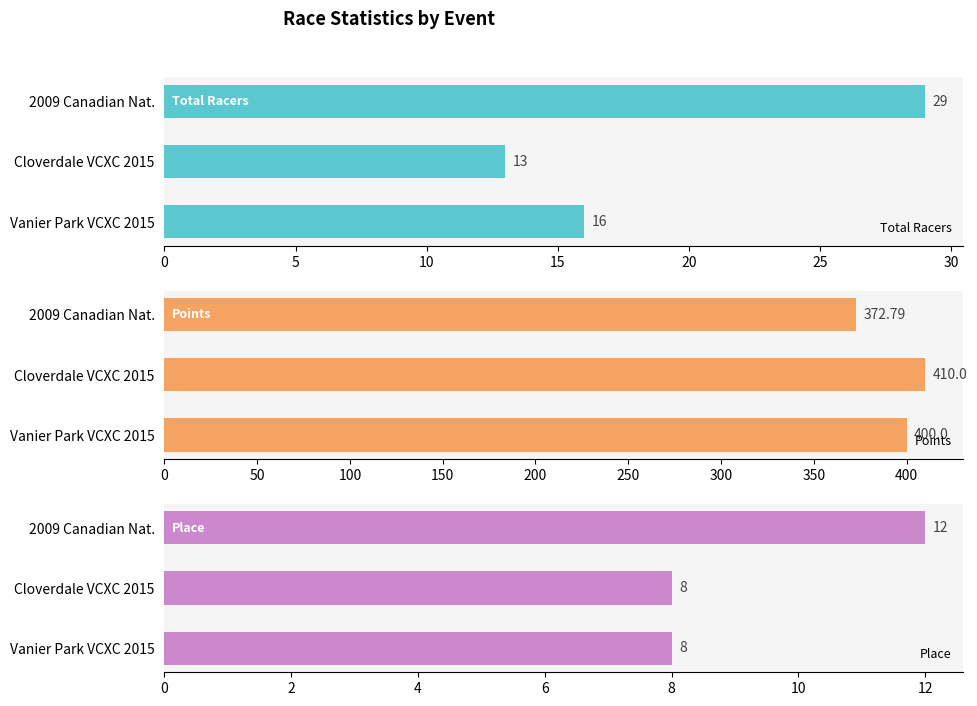

How many data points in Total Racers are above 16?

1